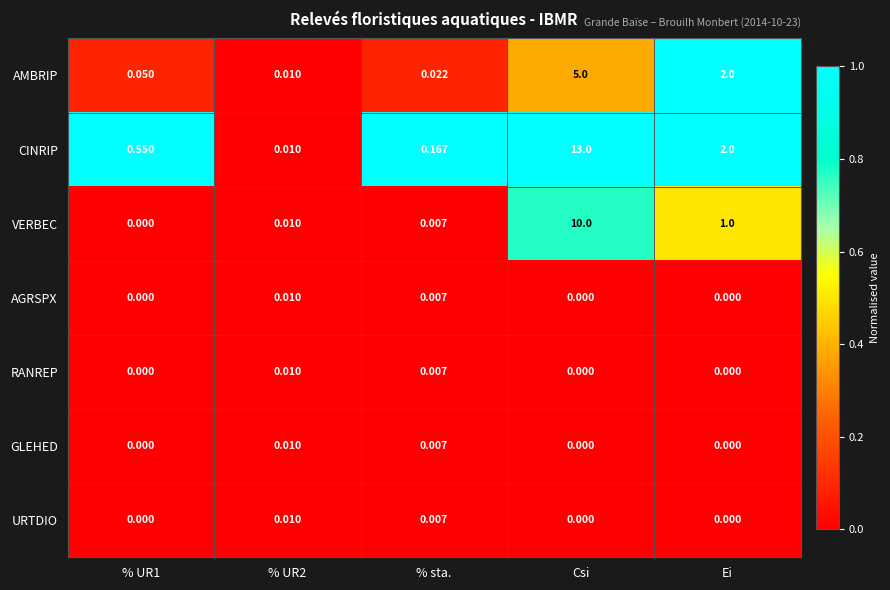

Which category has the highest value across all series?

Csi